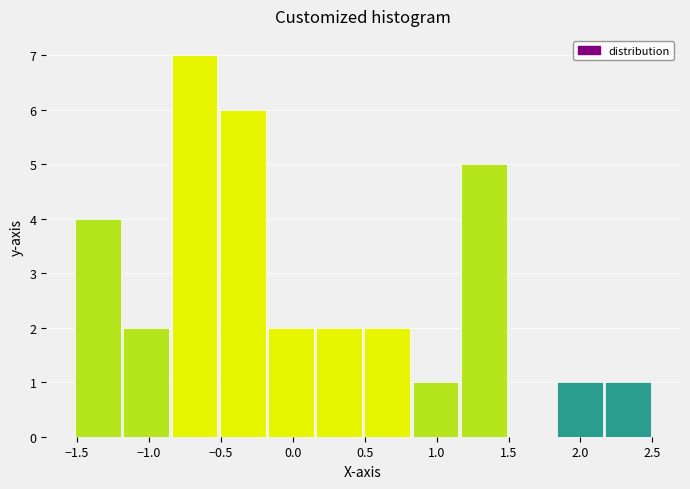

Reading left to right, list every bar in this chart as the range it spans on the x-axis followed by its height. Neither the bar edges nor the heights are printed on the chart, so give them approximately, as read against the axes.

-1.50 to -1.20: 4
-1.20 to -0.85: 2
-0.85 to -0.50: 7
-0.50 to -0.20: 6
-0.20 to 0.15: 2
0.15 to 0.50: 2
0.50 to 0.80: 2
0.80 to 1.15: 1
1.15 to 1.50: 5
1.50 to 1.85: 0
1.85 to 2.15: 1
2.15 to 2.50: 1